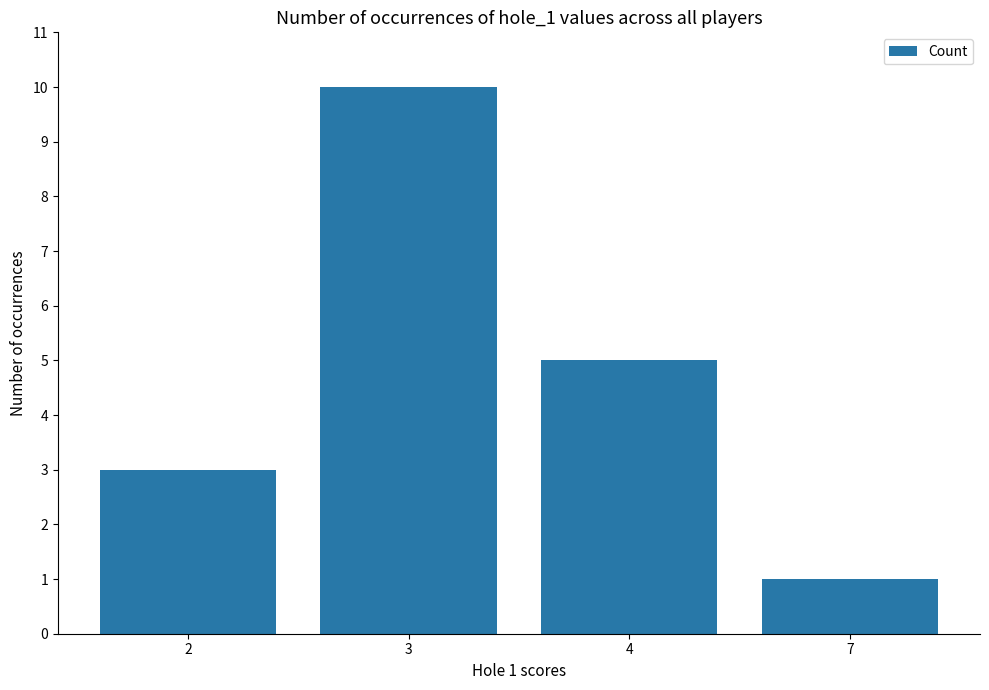

How many values are between 3 and 10?

3